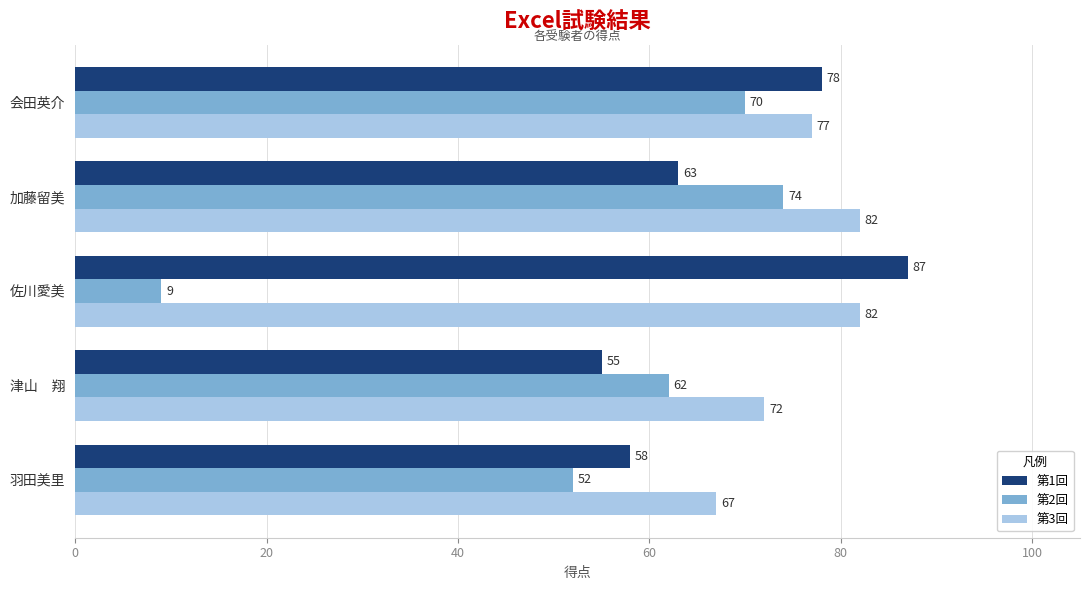

The value of 第3回 at 加藤留美 is 121. True or false?

False